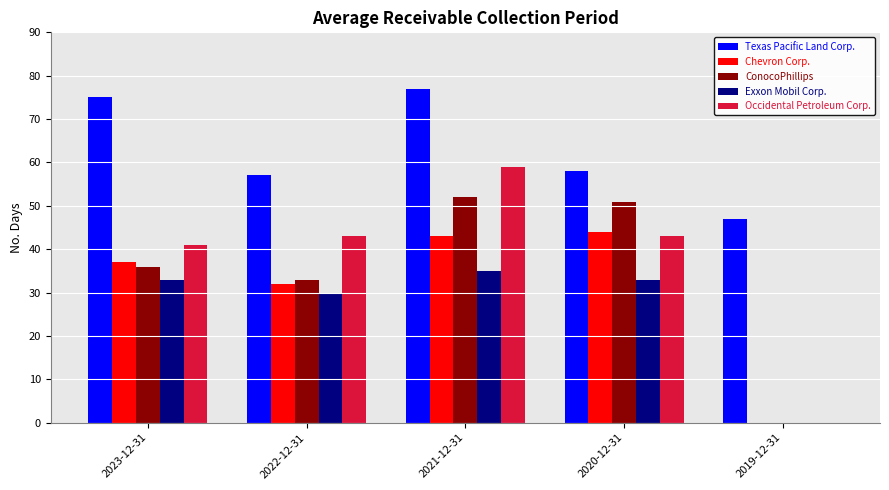

How many groups of bars are there?

5